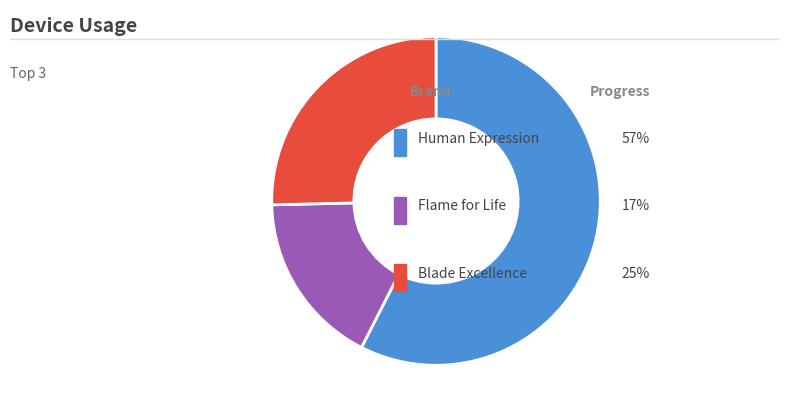

Does any single category account for the majority?

Yes